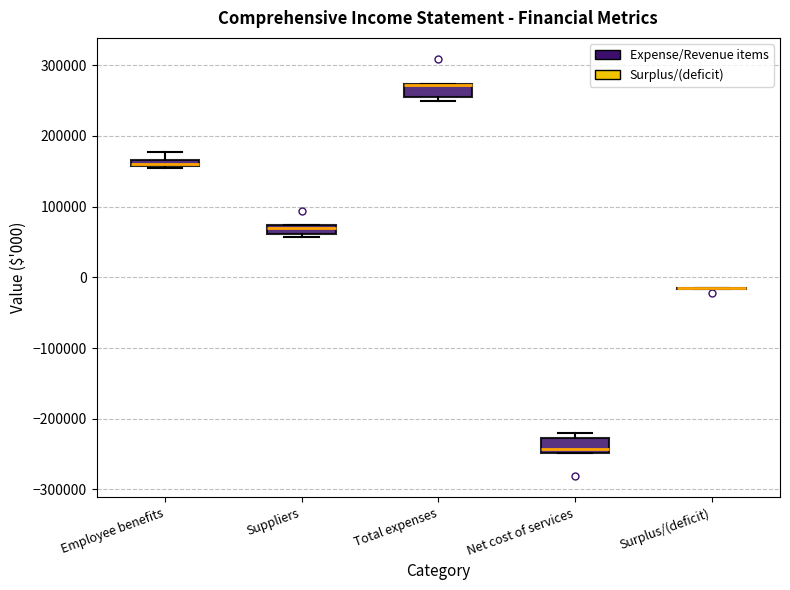

Where is the lower edge of the box for Net cost of services on the y-axis? The values are not printed on the chart, so give them approximately, as read against the axis.

-250000